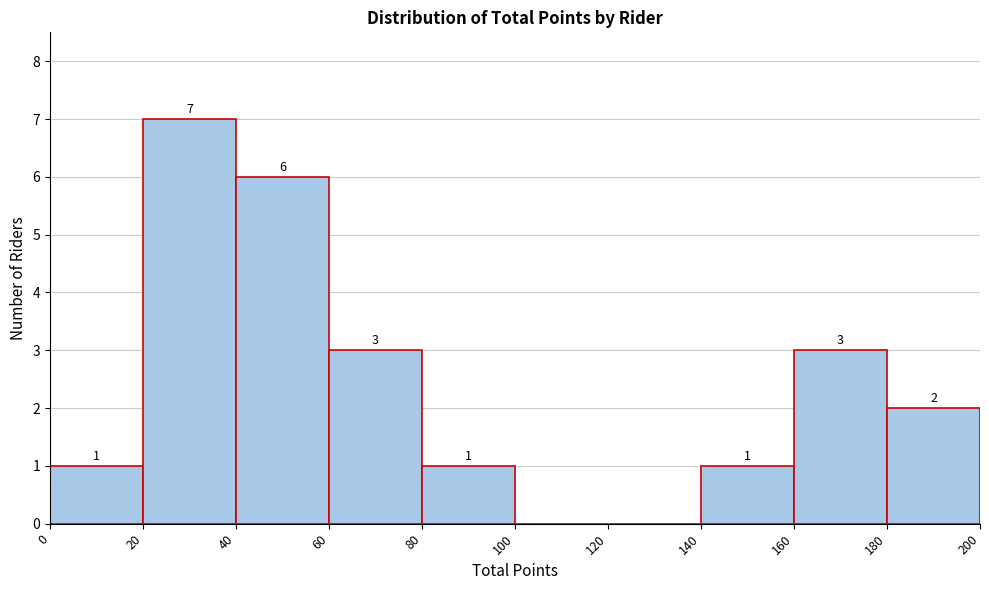

Over which range of the x-axis is the bar tallest?

20 to 40